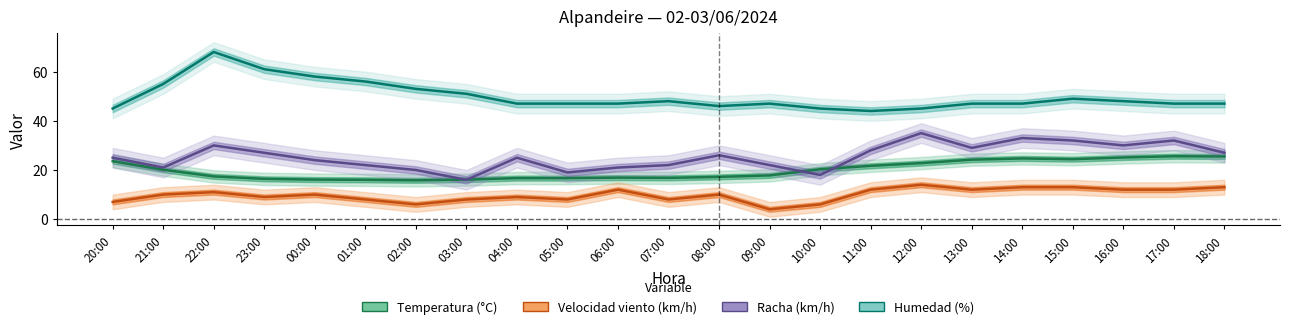

What are all the series names shown in the legend?

Temperatura (°C), Velocidad viento (km/h), Racha (km/h), Humedad (%)